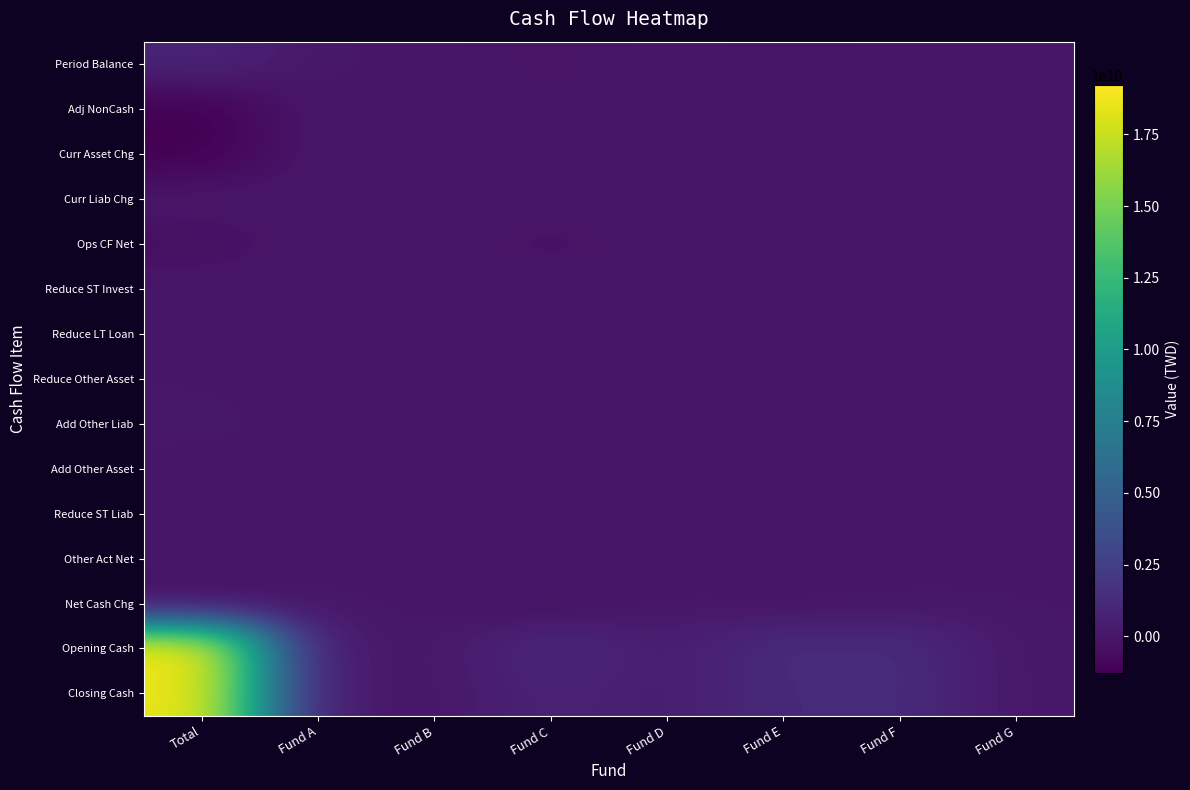

At how many categories does at least one series exceed 8886511903?

1